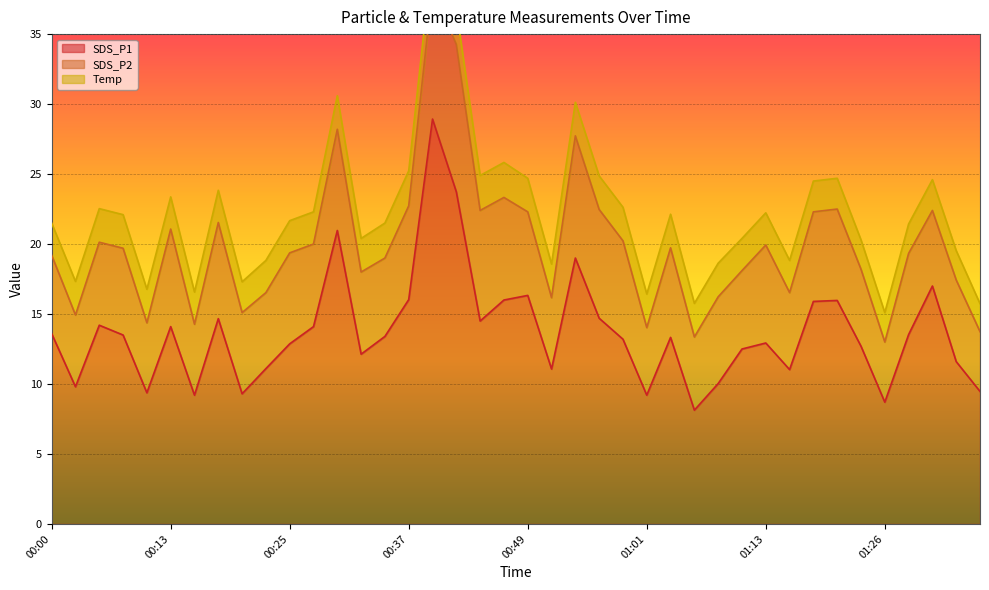

True or false: Temp has a value of 3.6 at 00:17.

False